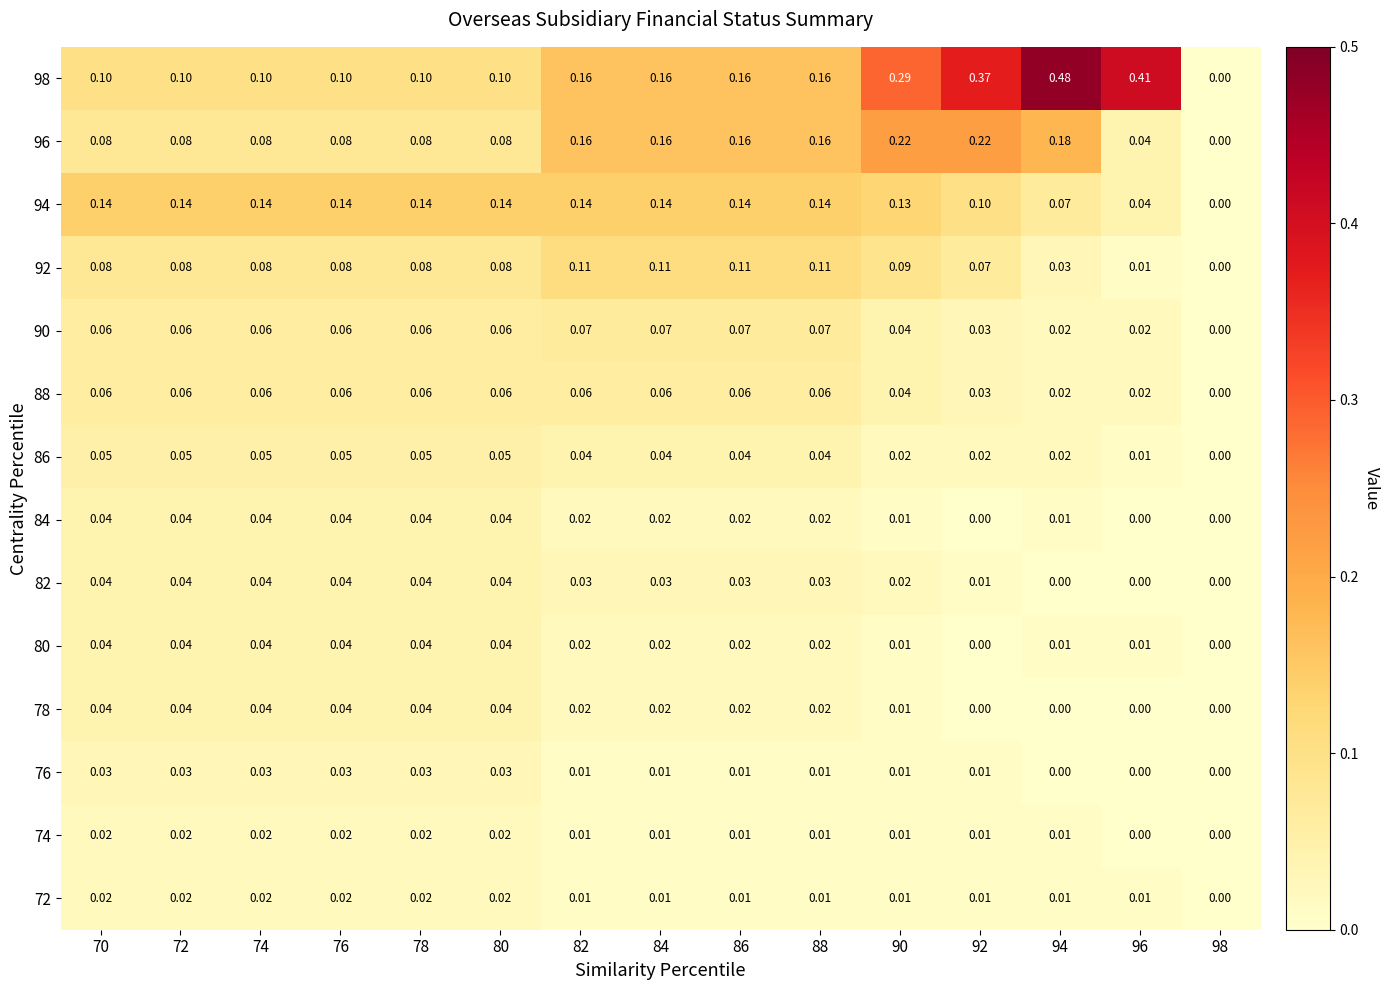

Is the value of 88 at 98 greater than the value of 98 at 72?

No